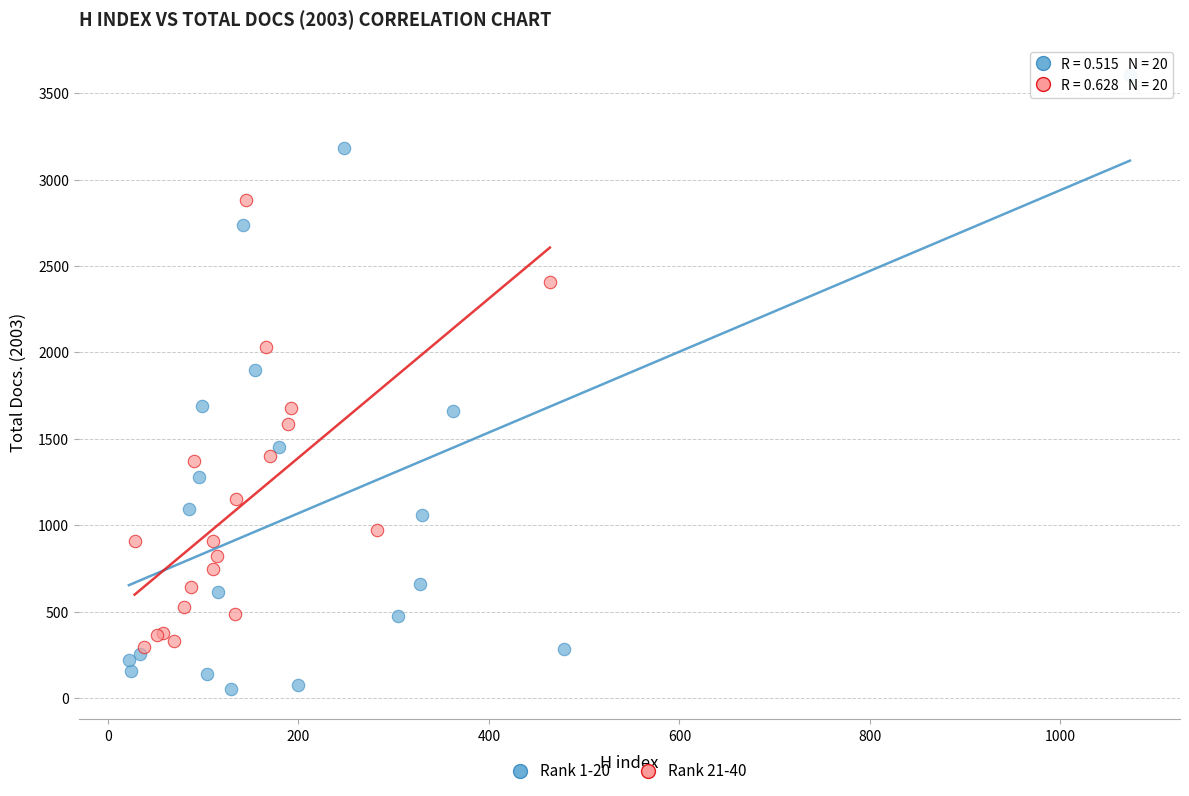

Which series contains the highest Y value?

Rank 1-20